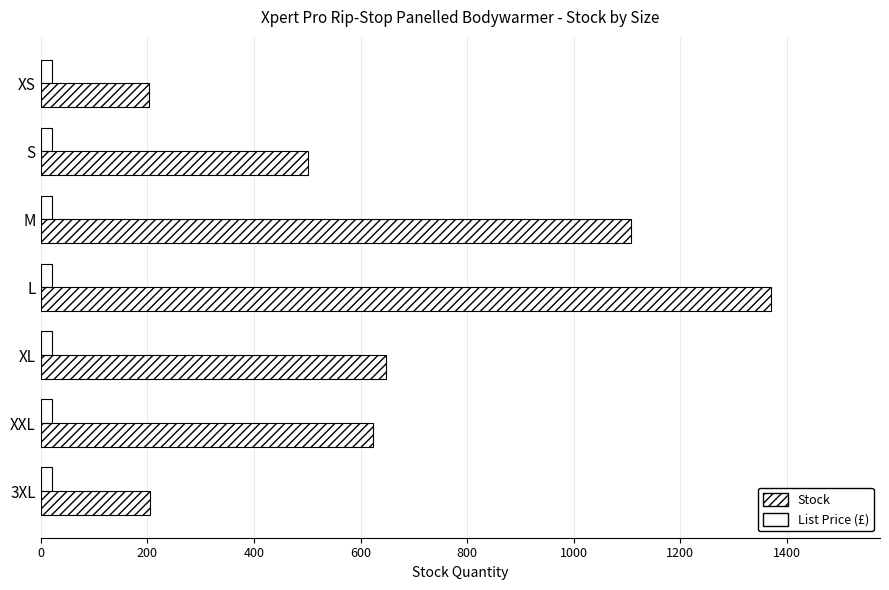

Reading left to right, extract all data points from this chart.

Stock: 204.0	502.0	1108.0	1369.0	648.0	623.0	206.0
List Price (£): 0.3	0.3	0.3	0.3	0.3	0.3	0.3